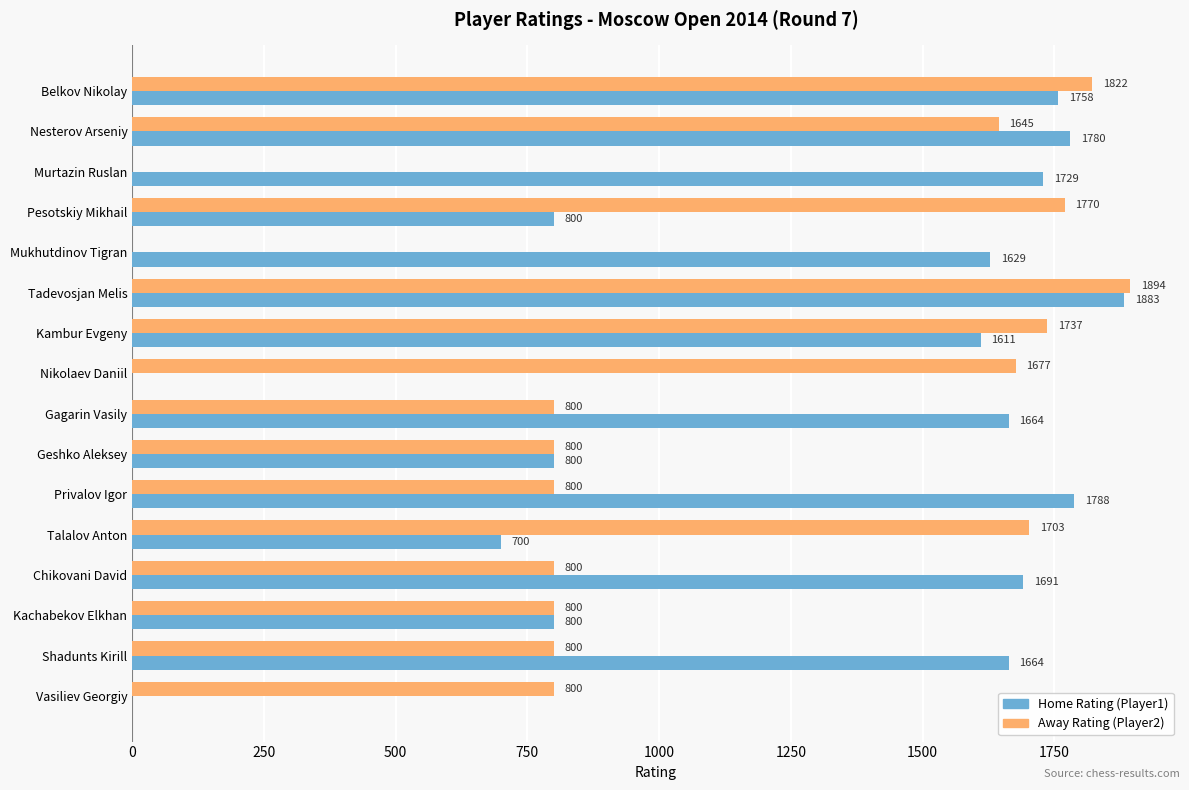

What is the total value across all series at Belkov Nikolay?

3580